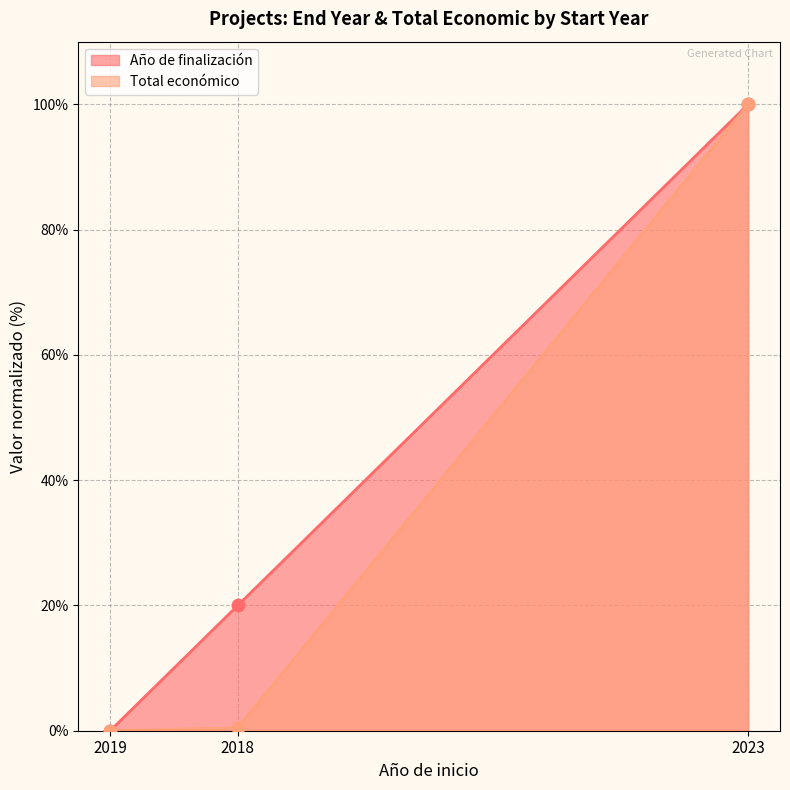

Which series has the largest Y range (max minus min)?

Año de finalización